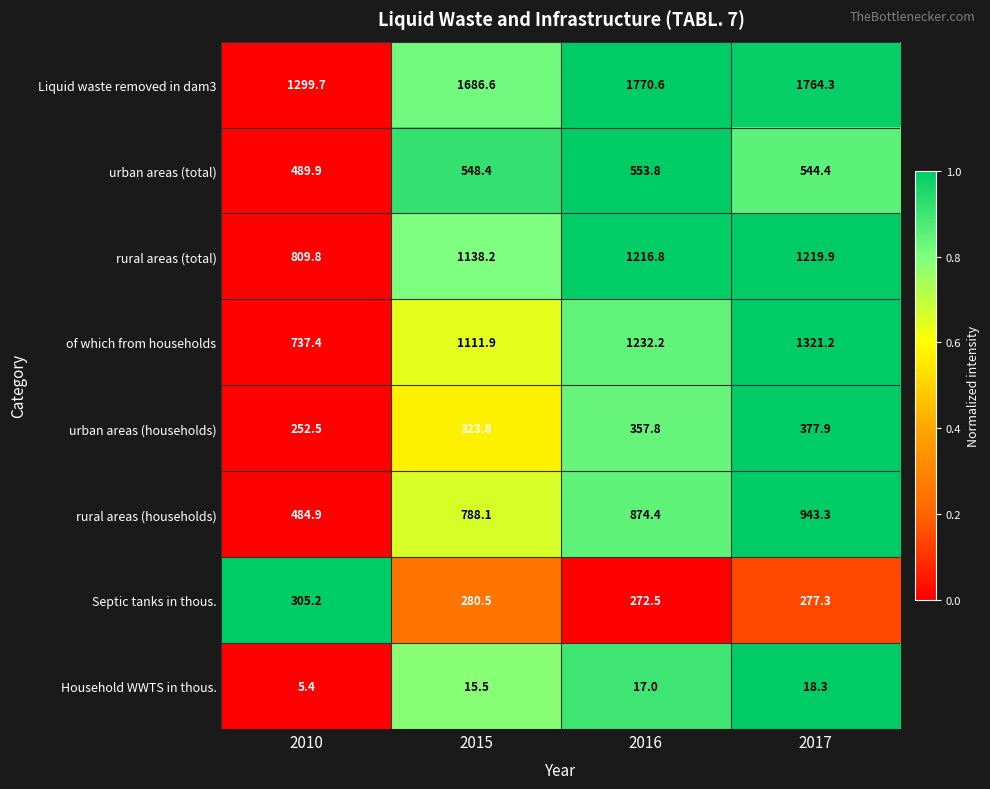

At which label does Septic tanks in thous. first exceed 280?

2010